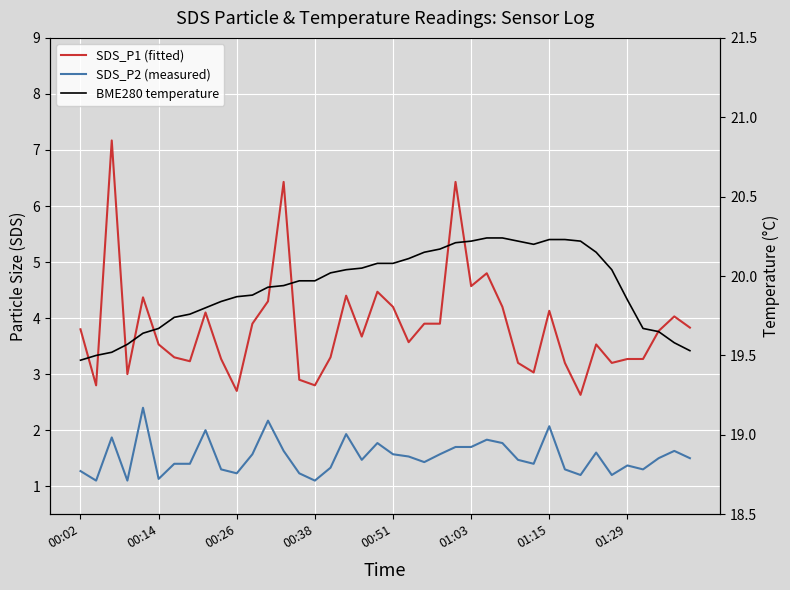

Which series has the largest total across all categories?

BME280 temperature